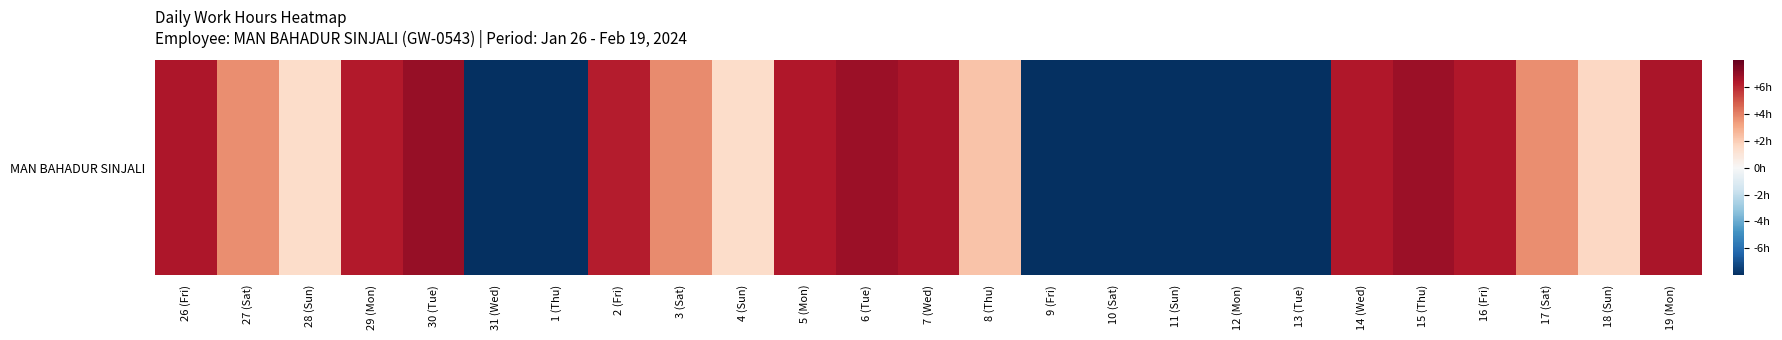

What is the greatest value displayed?

7.0